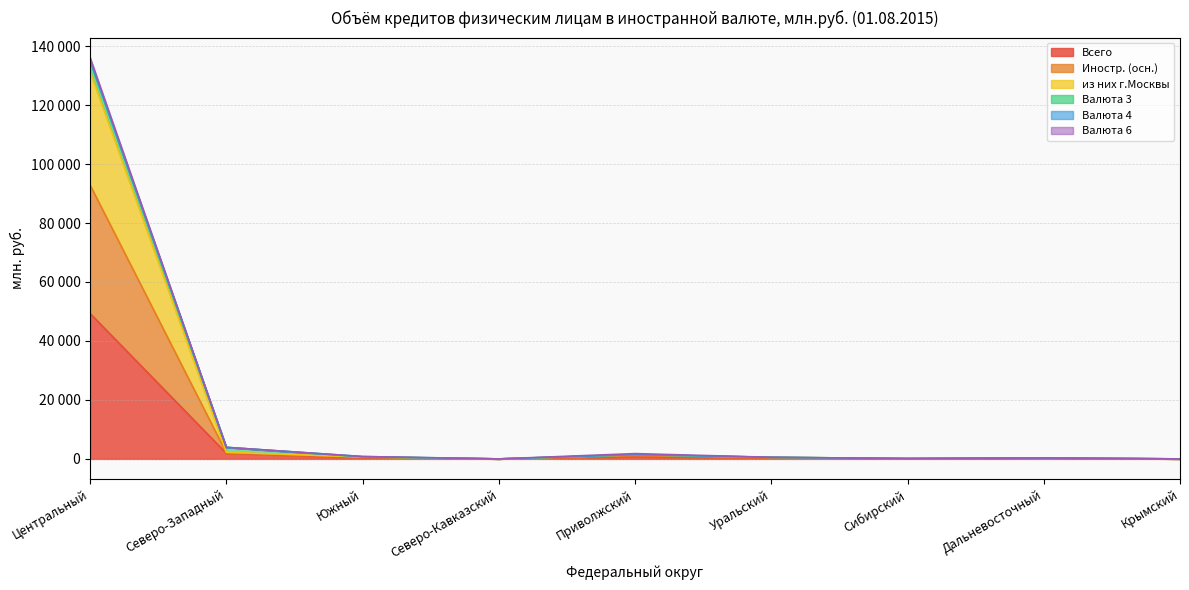

Does the chart display data point markers on the line(s)?

No